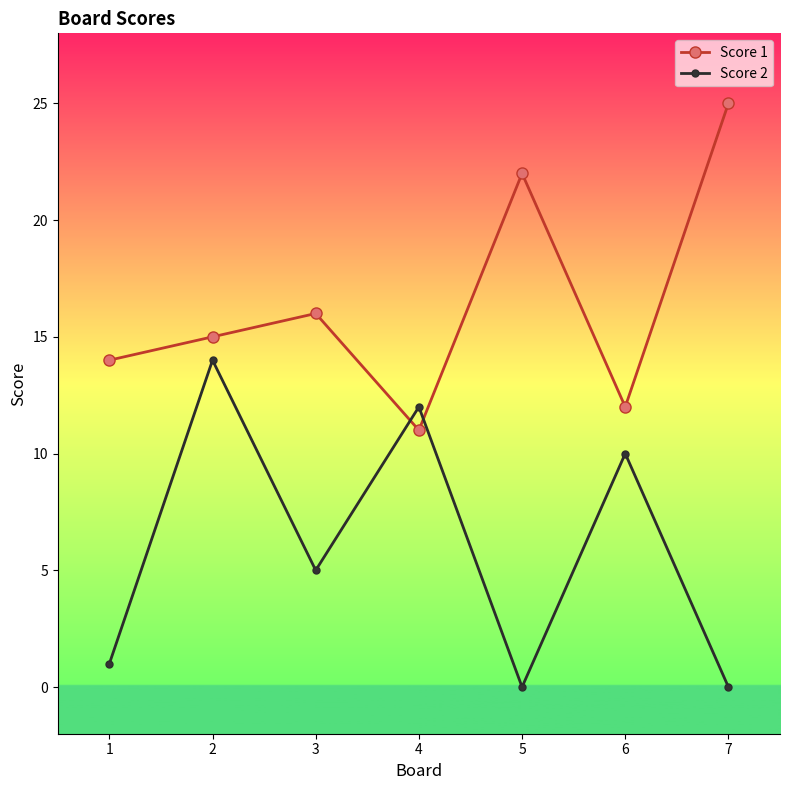

Where is Score 2 nearest to the value 7?

3